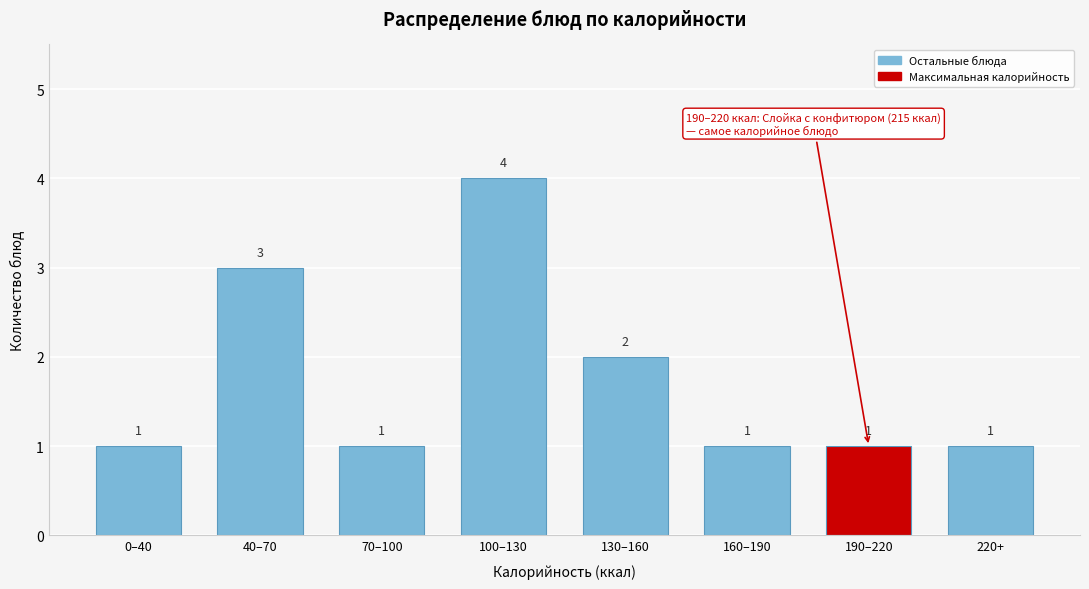

Reading left to right, what are all the values shown in this chart?

1	3	1	4	2	1	1	1